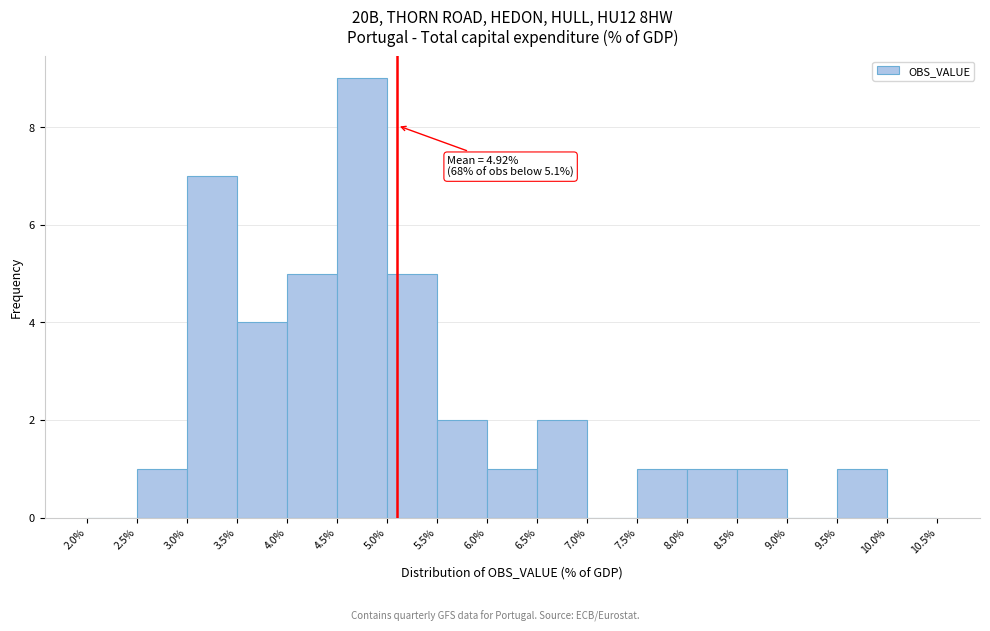

Which range on the x-axis has the tallest bar?

4.5% to 5.0%